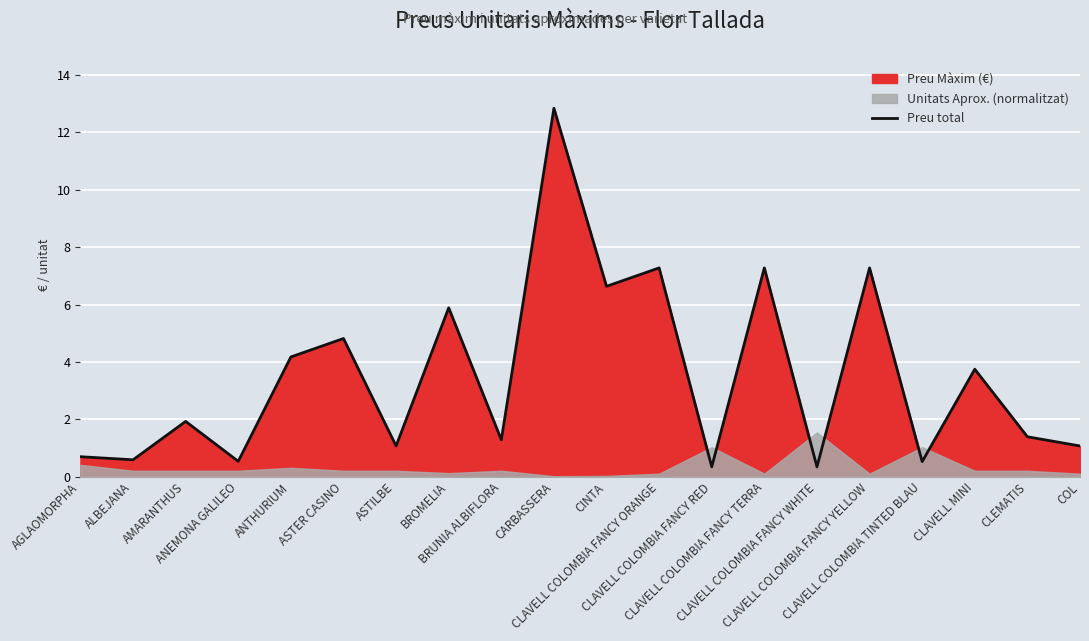

What is the maximum value shown in the chart?

12.8